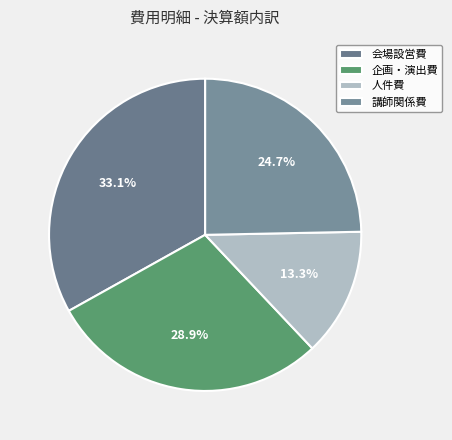

How many segments does this pie chart have?

4